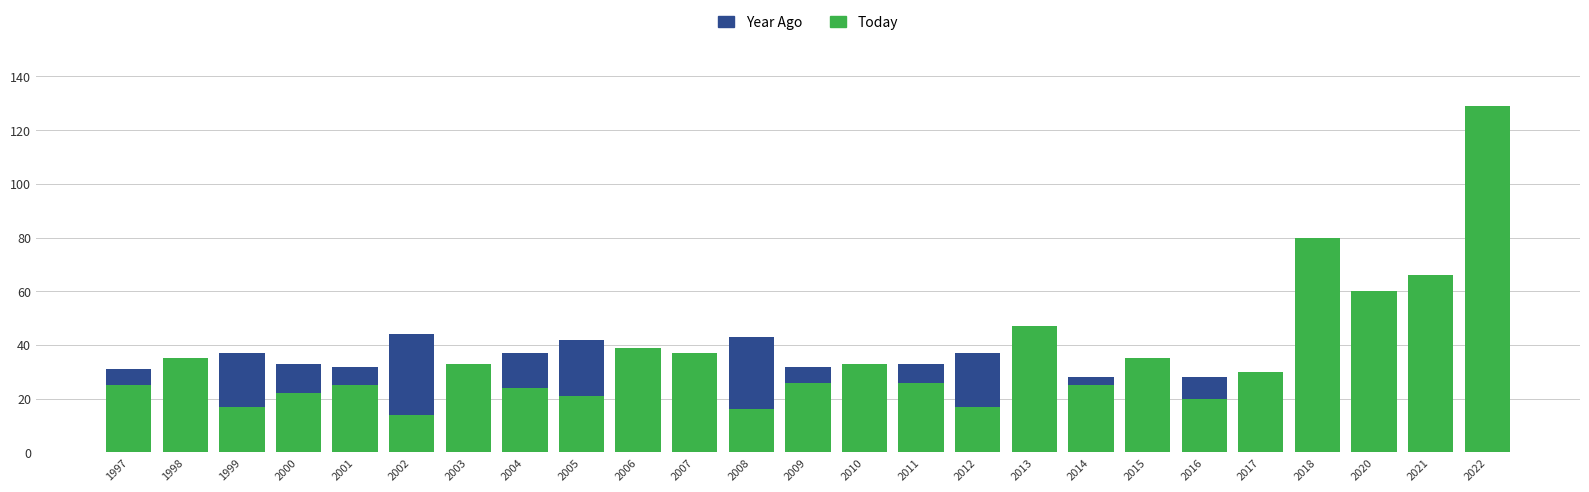

Are the bars horizontal?

No